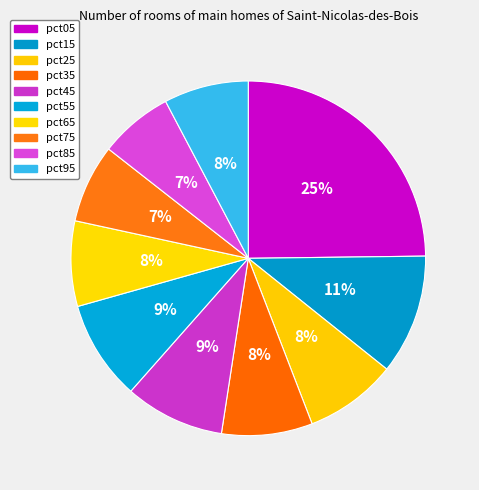

Which category has the smallest portion of the pie?

pct85